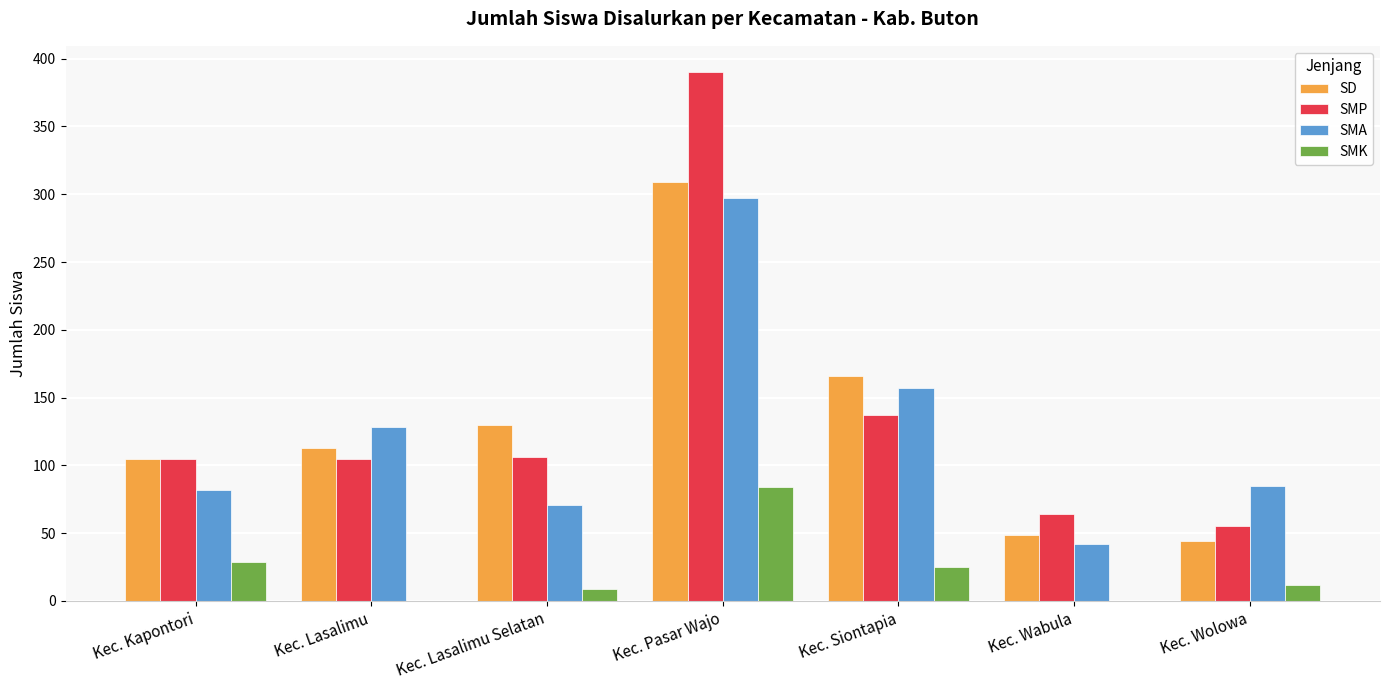

What is the sum of the SMP values at Kec. Lasalimu Selatan and Kec. Lasalimu?

211